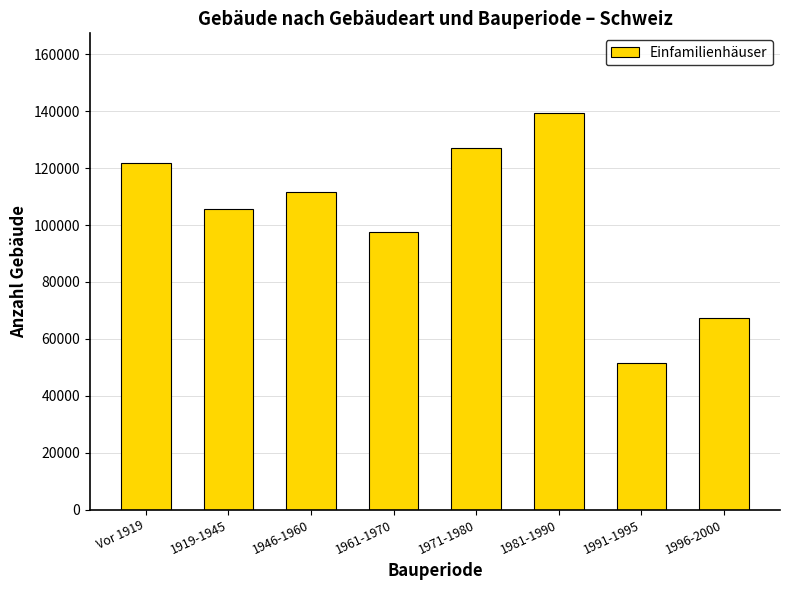

What position from the left is 1991-1995?

7